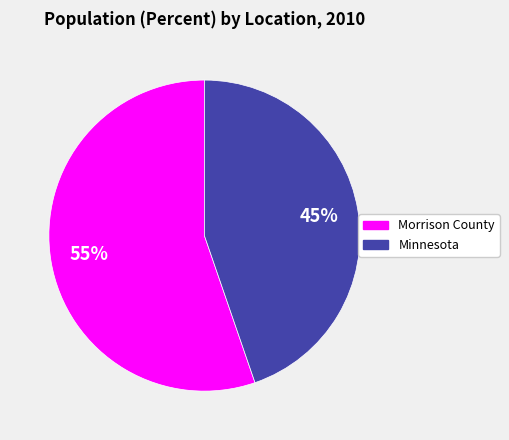

Do Minnesota and Morrison County together represent more than half of the pie?

Yes